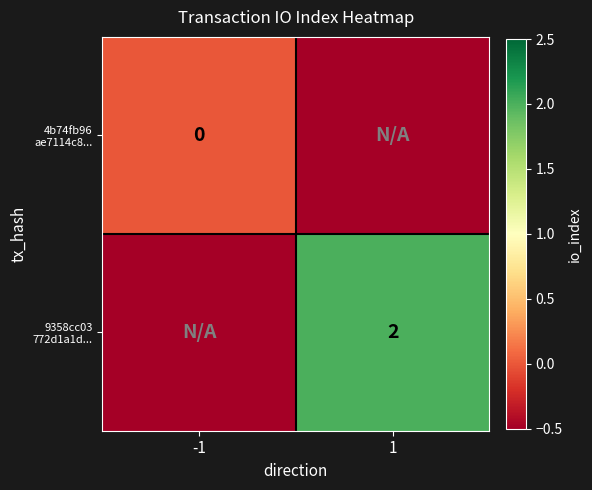

Rank the series at -1 from lowest to highest value.

9358cc03 772d1a1d..., 4b74fb96 ae7114c8...